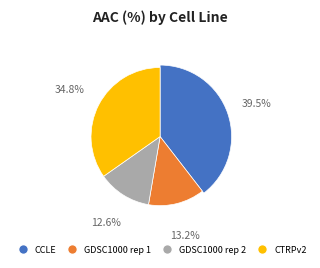

The GDSC1000 rep 2 slice represents 13% of the pie. True or false?

True